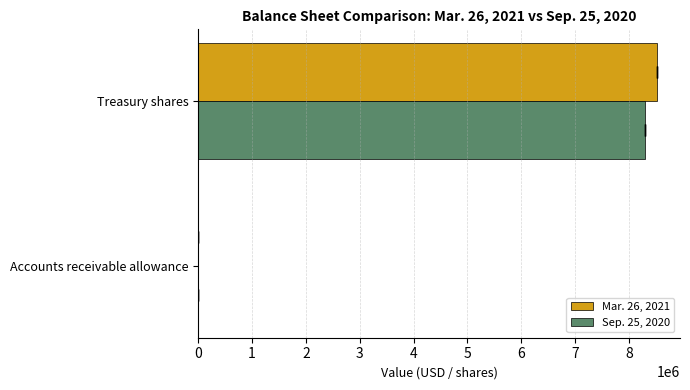

Which series has the largest range (max minus min)?

Mar. 26, 2021